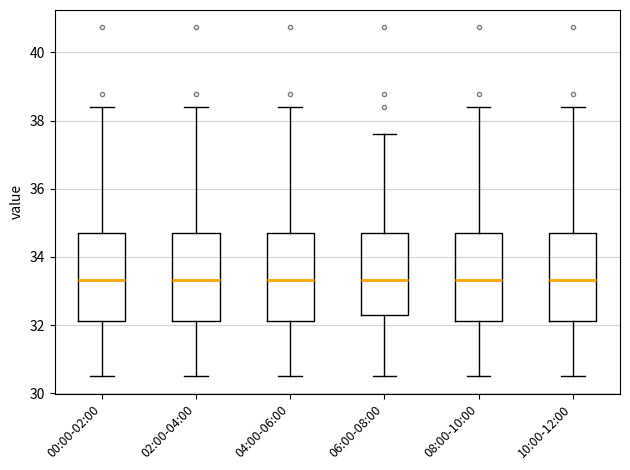

Reading left to right, transcribe this box plot: for each box, give where its median line is, the range the box spans, and where its two whiskers end, as read against the y-axis. The values are not printed on the chart, so give them approximately, as read against the axis.

00:00-02:00: median 33.4, box 32.2 to 34.8, whiskers 30.6 to 38.4
02:00-04:00: median 33.4, box 32.2 to 34.8, whiskers 30.6 to 38.4
04:00-06:00: median 33.4, box 32.2 to 34.8, whiskers 30.6 to 38.4
06:00-08:00: median 33.4, box 32.2 to 34.8, whiskers 30.6 to 37.6
08:00-10:00: median 33.4, box 32.2 to 34.8, whiskers 30.6 to 38.4
10:00-12:00: median 33.4, box 32.2 to 34.8, whiskers 30.6 to 38.4